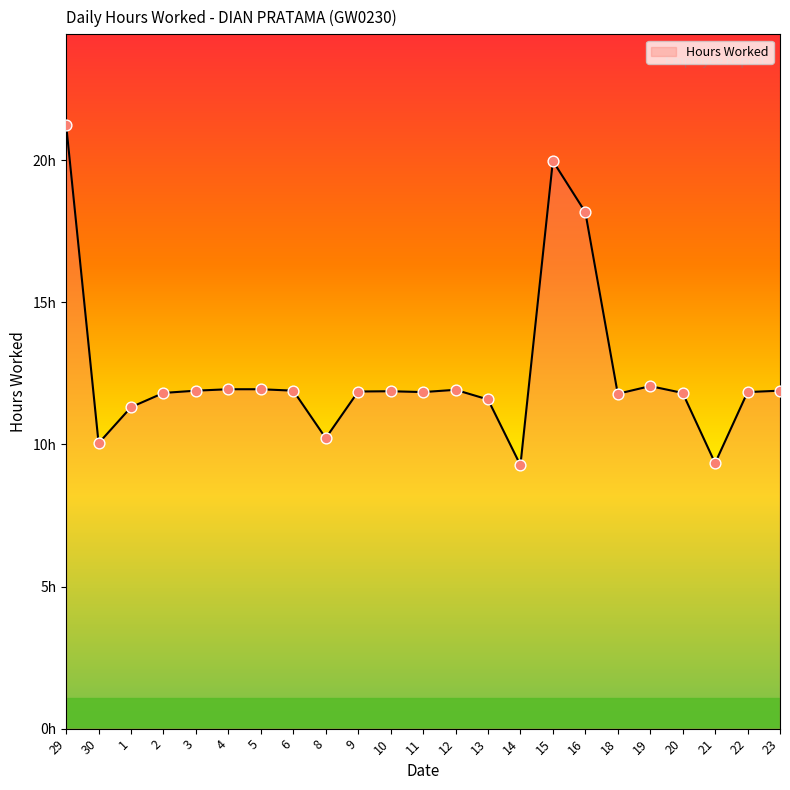

What is the ratio of the value at 13 to the value at 5?

1.0